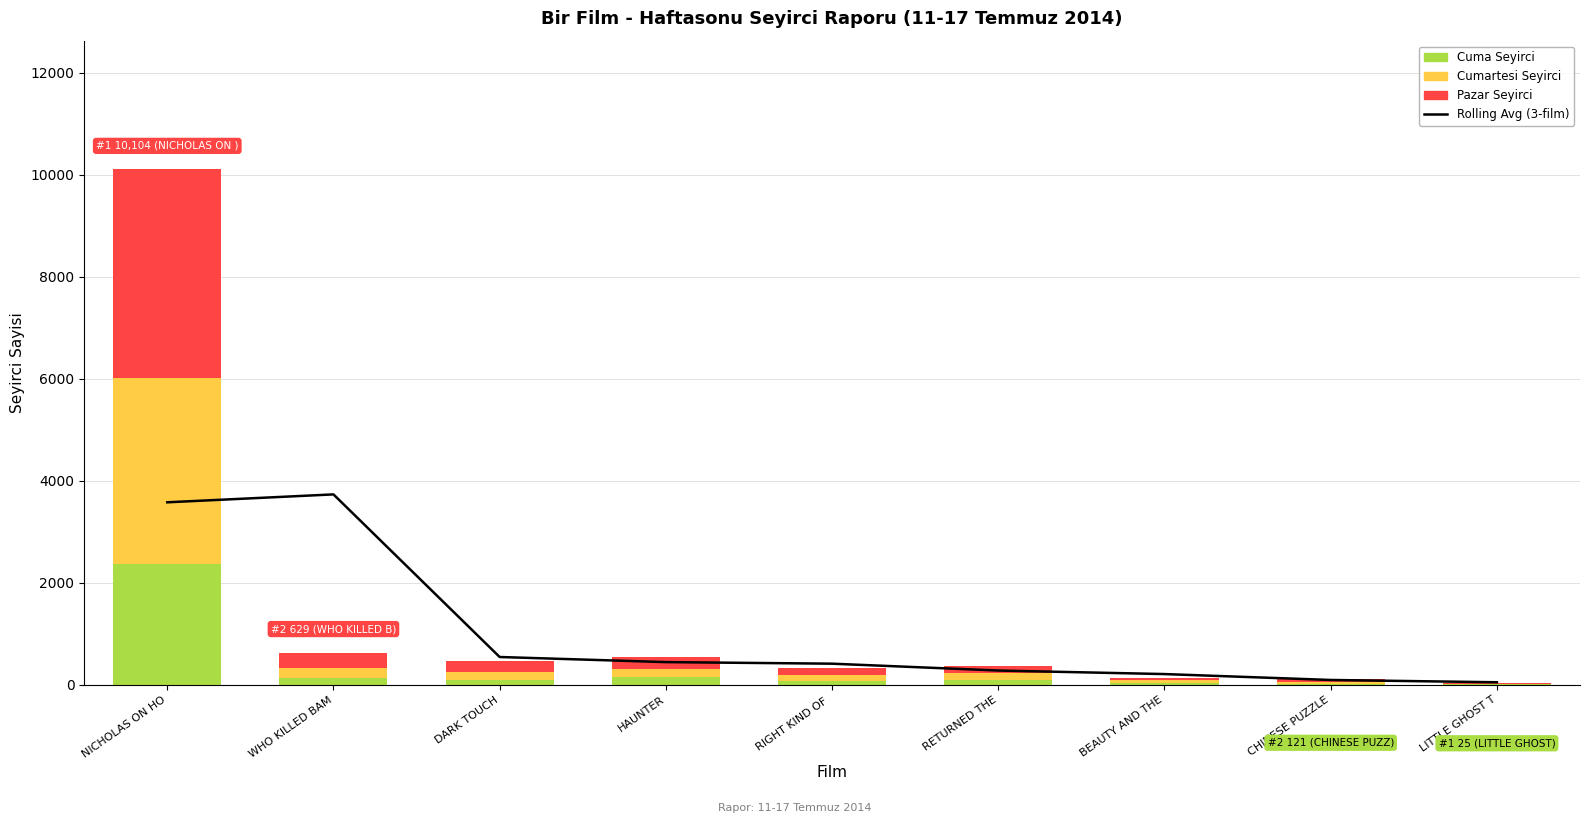

The chart shows a value of 680.2 at RIGHT KIND OF . True or false?

False